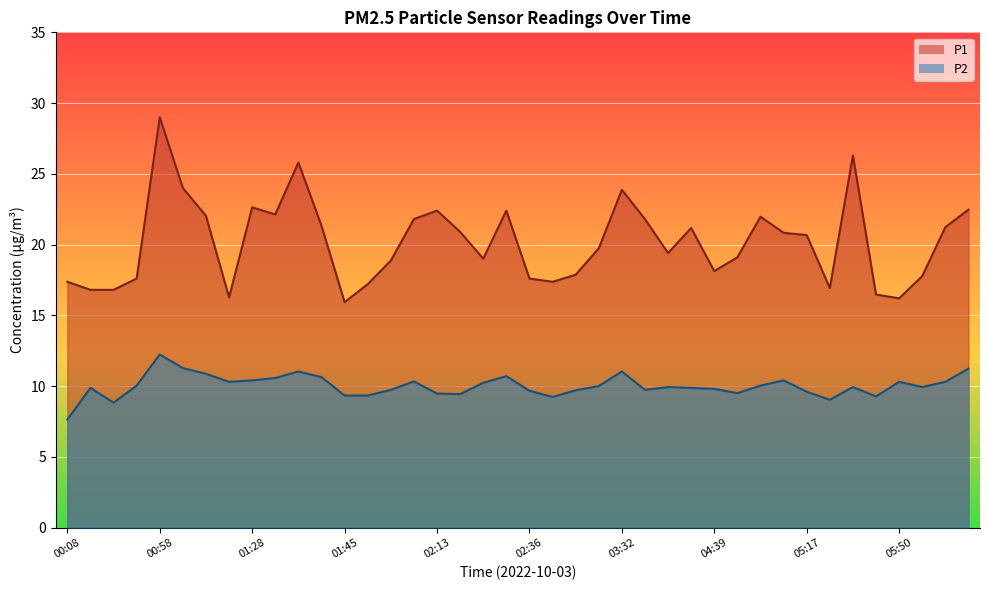

What is the sum of the P2 values at 03:18 and 00:23?

19.9